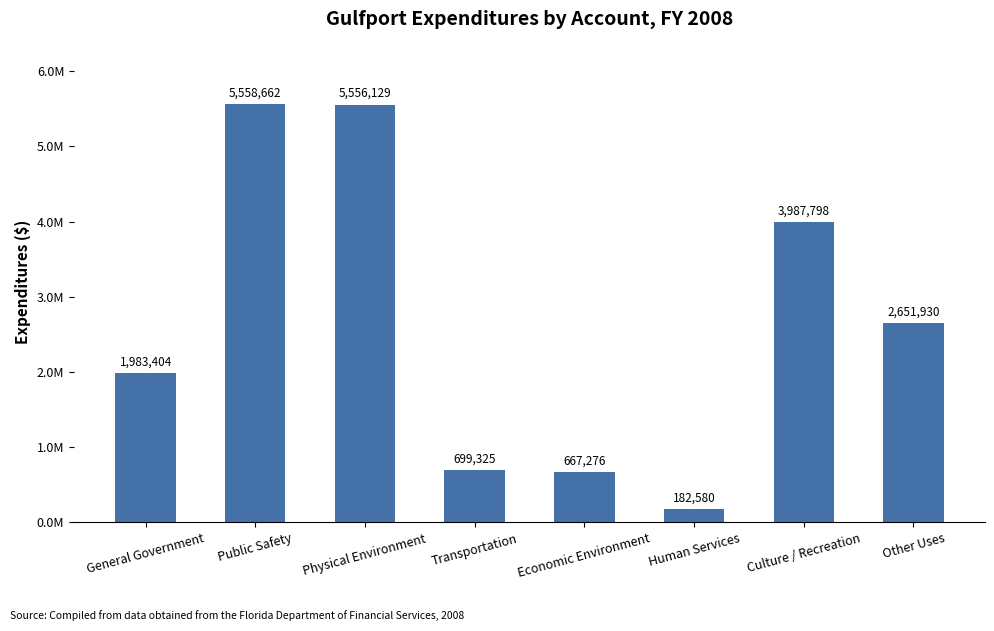

What is the difference between the maximum and second lowest values?

4891386